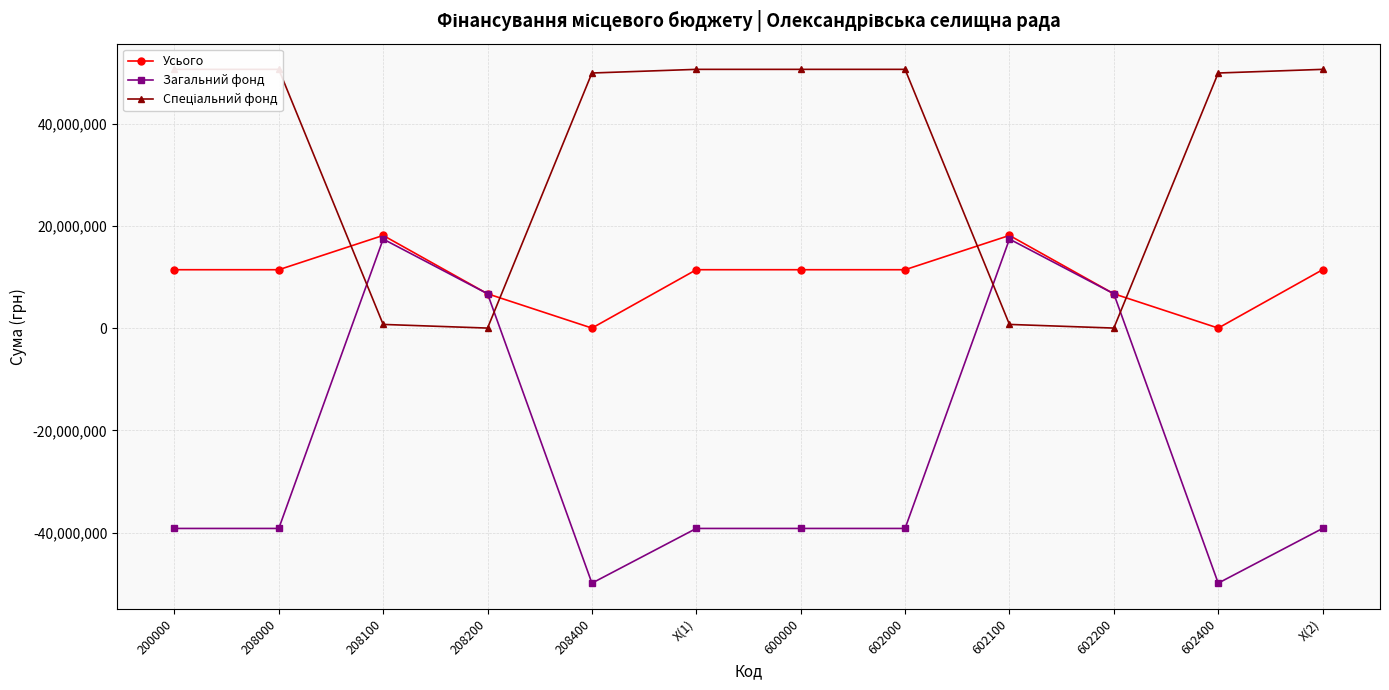

Rank the series by their maximum value, from highest to lowest.

Спеціальний фонд, Усього, Загальний фонд